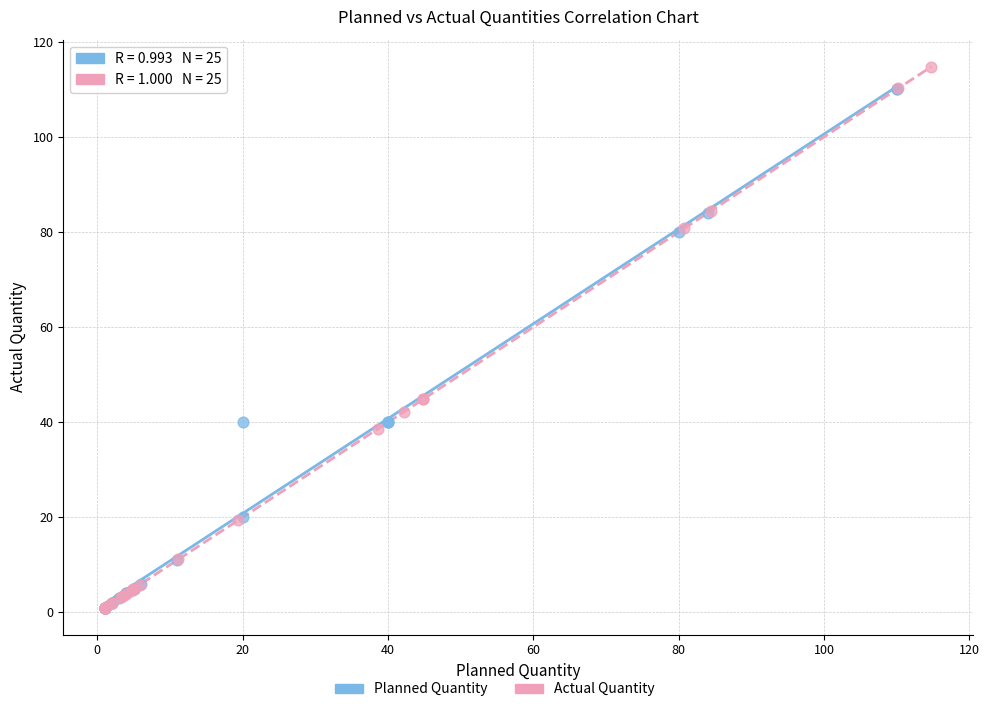

Which series has the largest Y range (max minus min)?

Actual Quantity